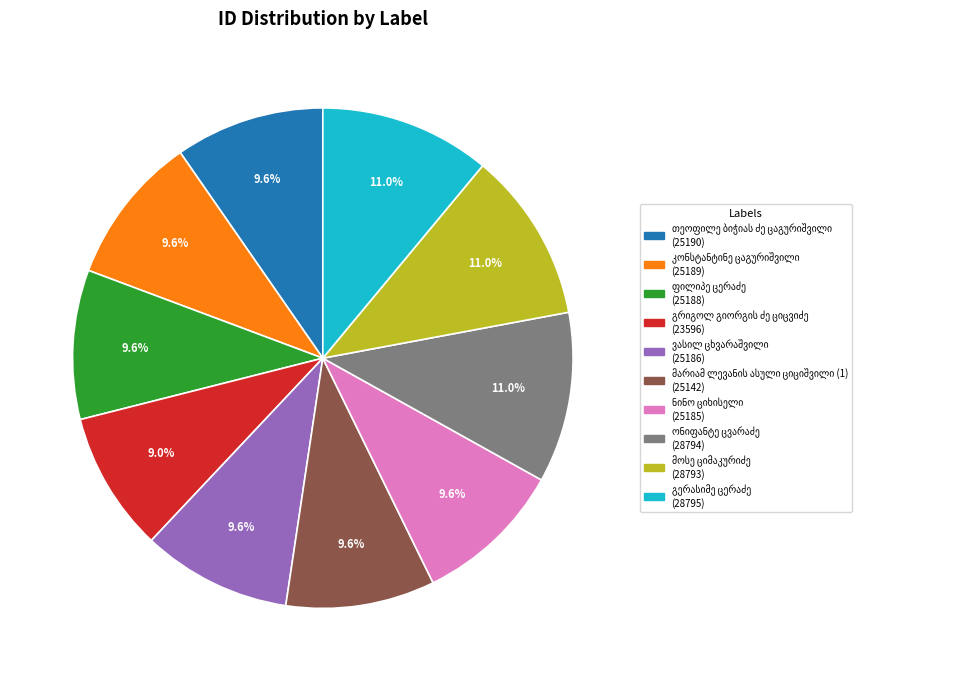

Does any single category account for the majority?

No